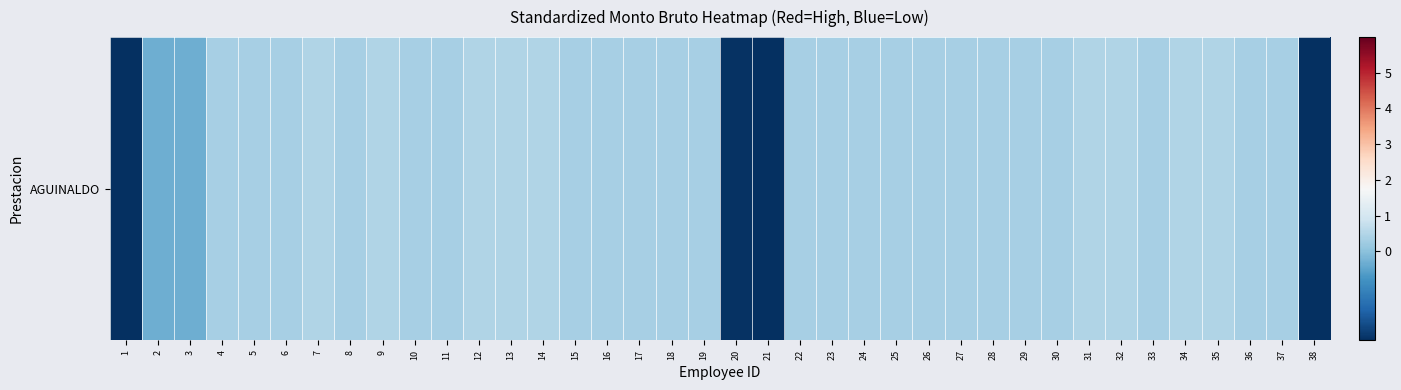

True or false: the data shows -0.1 at 2.

False